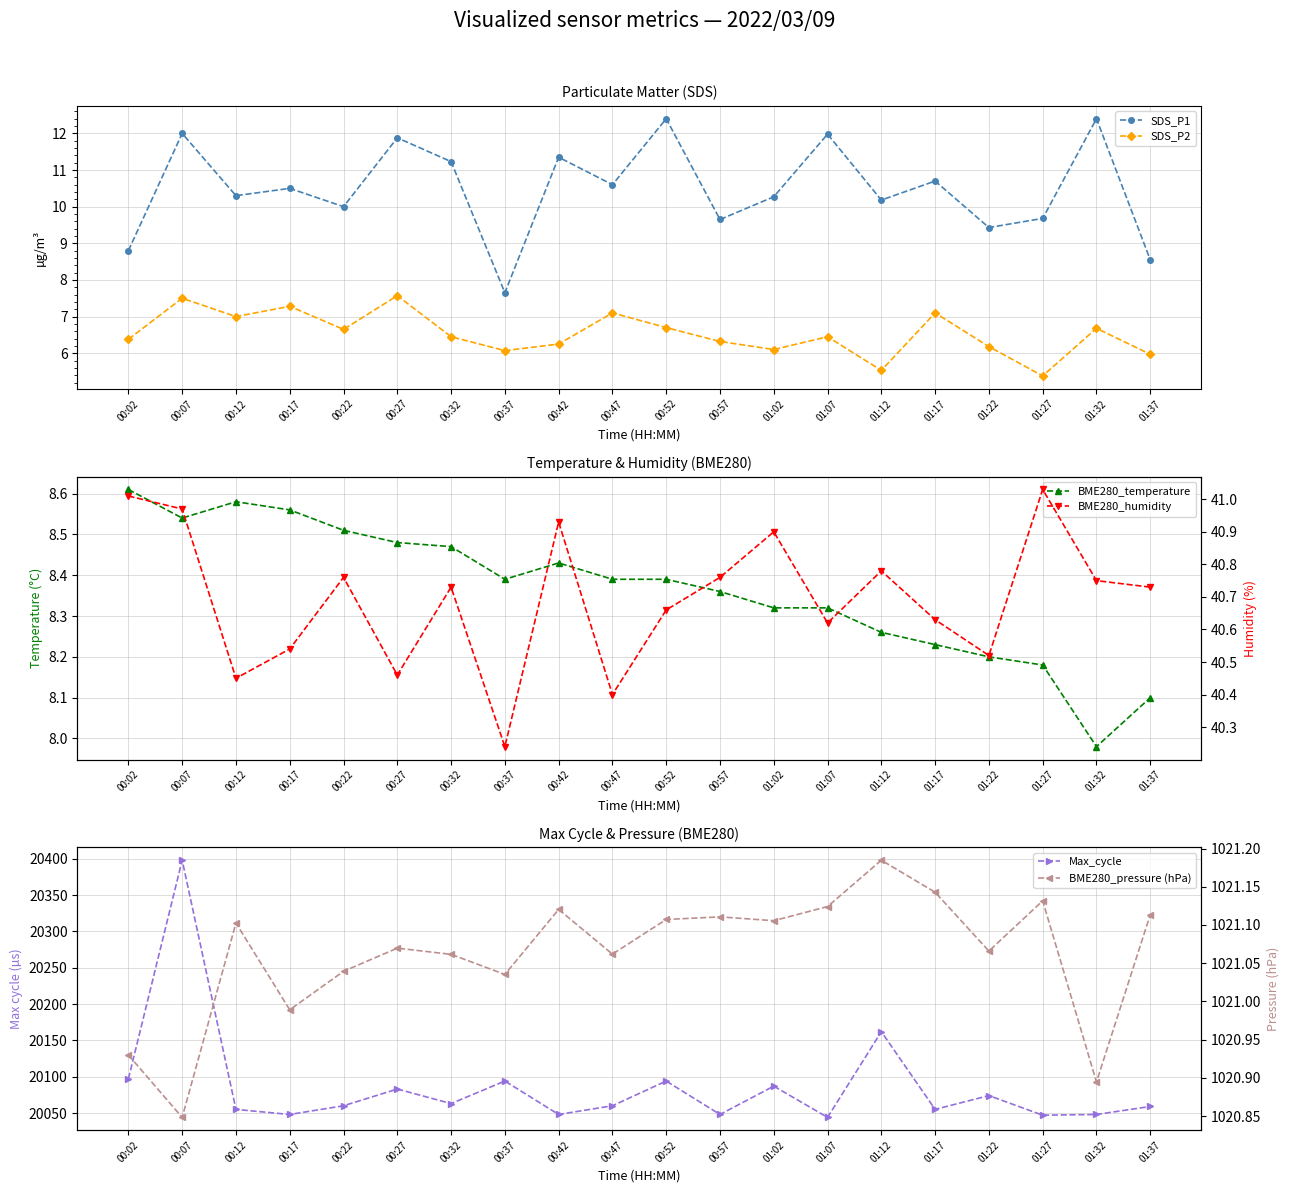

What is the average value of the BME280_pressure (hPa) series?

1021.1